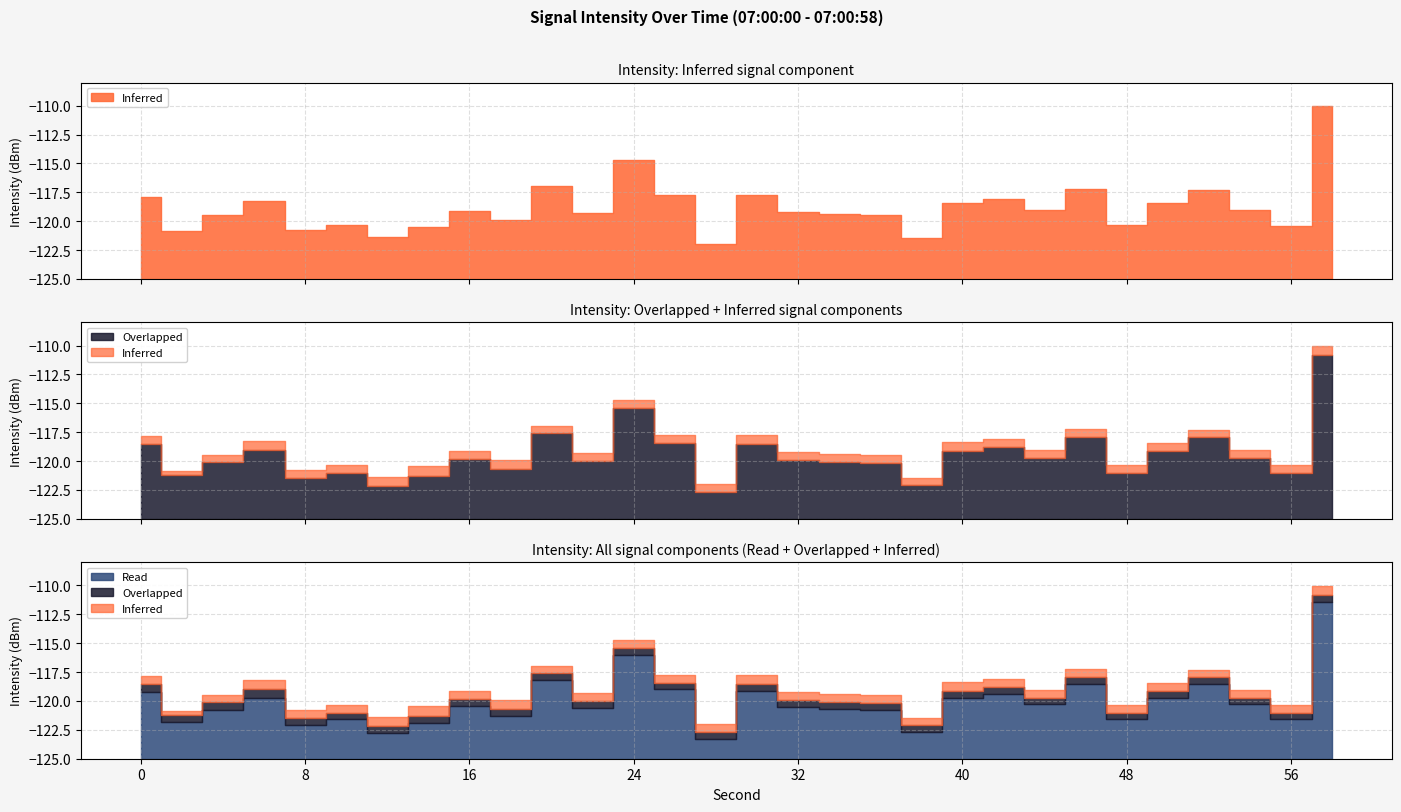

In Inferred, how many points are lower than both neighbors (excluding endpoints)?

10